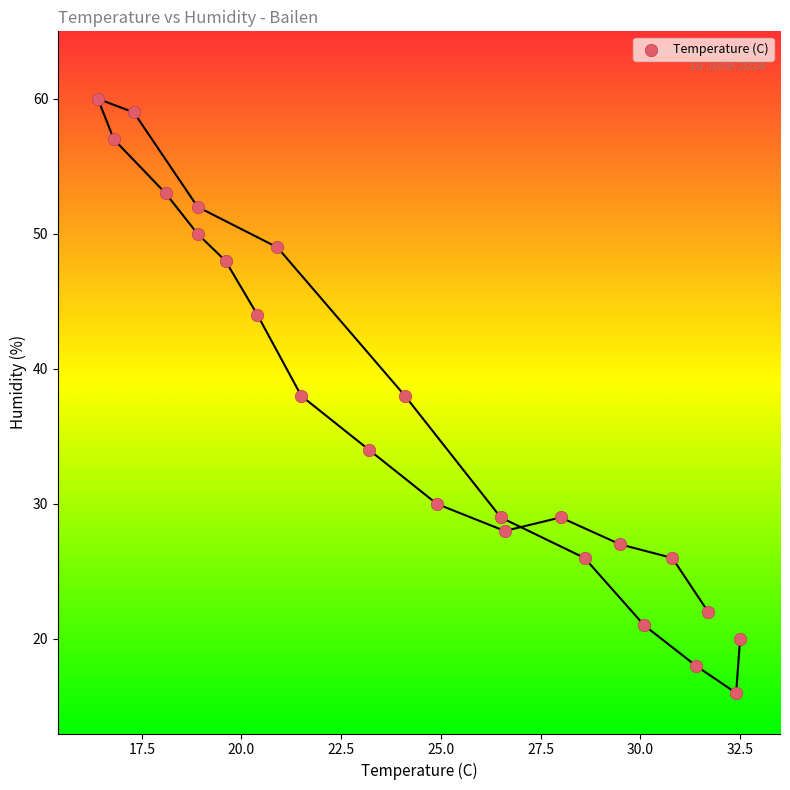

What is the range of Y values (max minus min)?

44